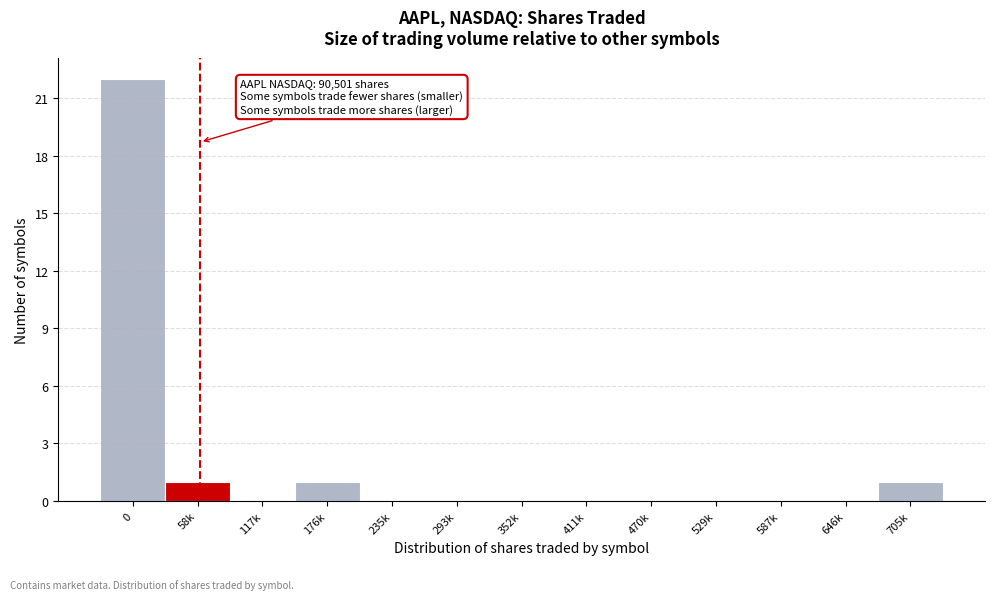

Reading left to right, transcribe all the data shown in this chart.

0=22	58k=1	117k=0	176k=1	235k=0	293k=0	352k=0	411k=0	470k=0	529k=0	587k=0	646k=0	705k=1